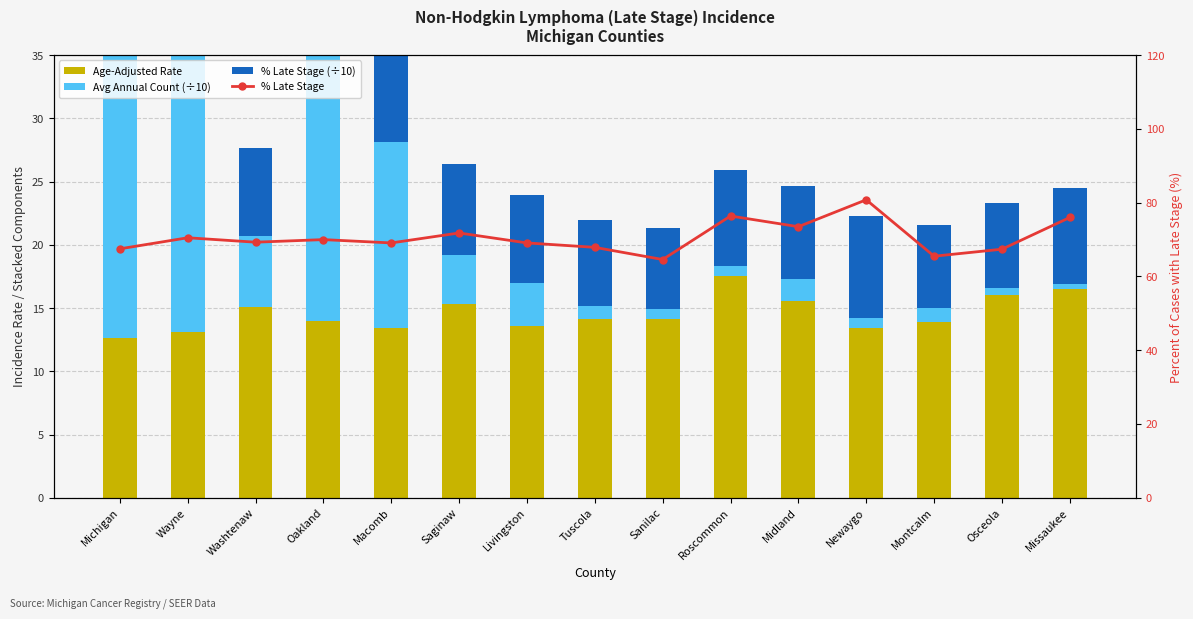

Does the chart contain any negative values?

No